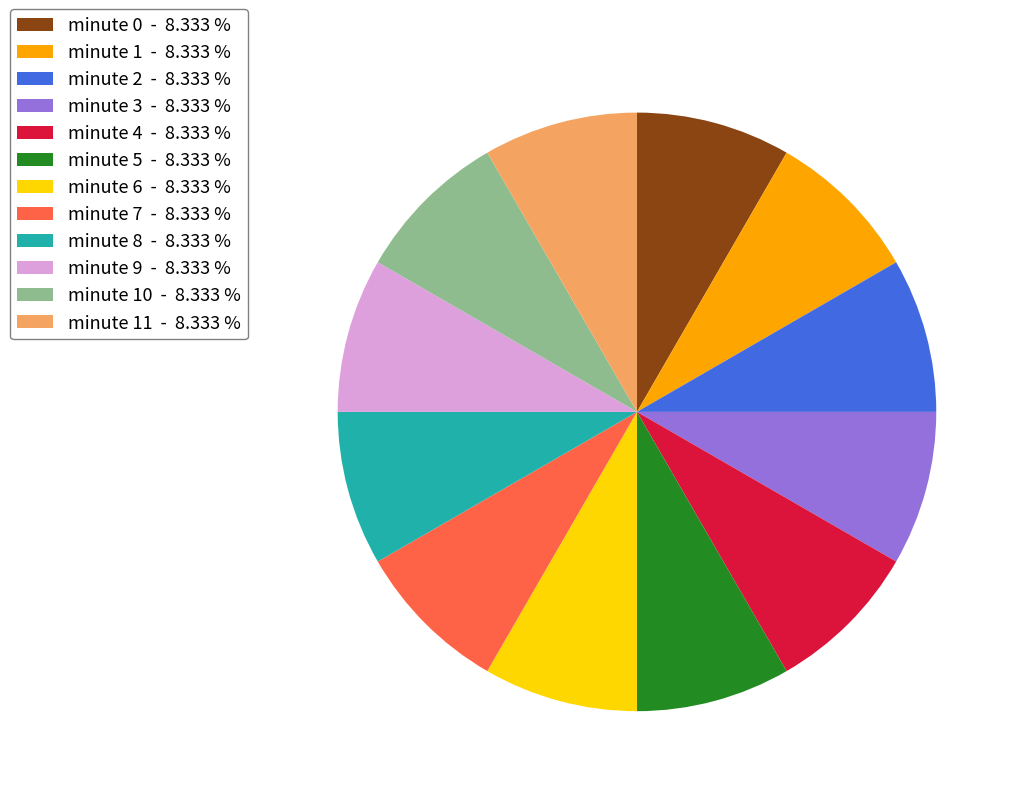

Combined, do minute 8 - 8.333 % and minute 7 - 8.333 % account for over 50%?

No